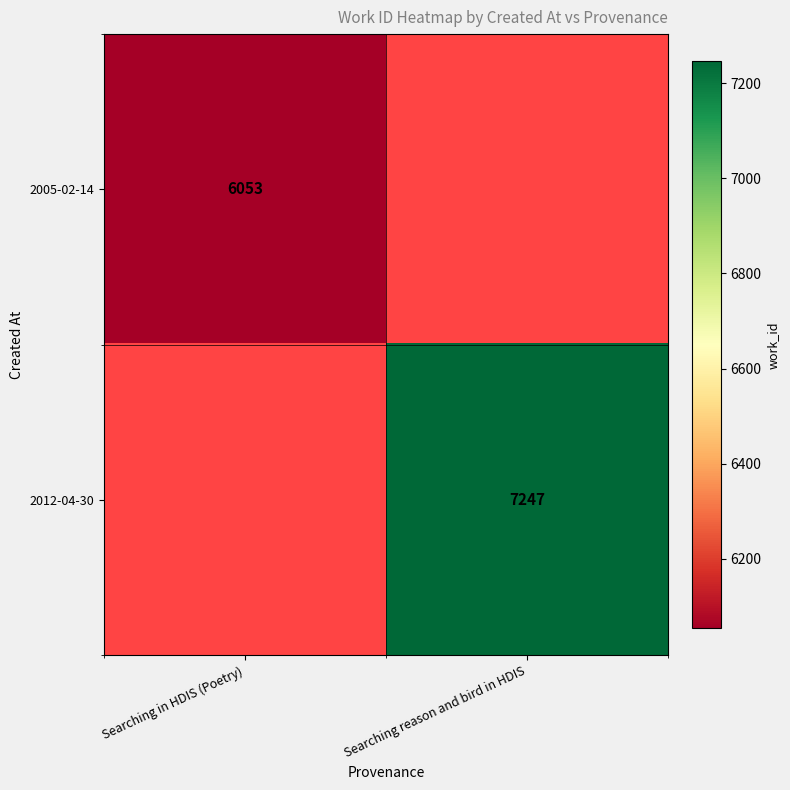

The 2005-02-14 series shows 3883 at Searching in HDIS (Poetry). True or false?

False